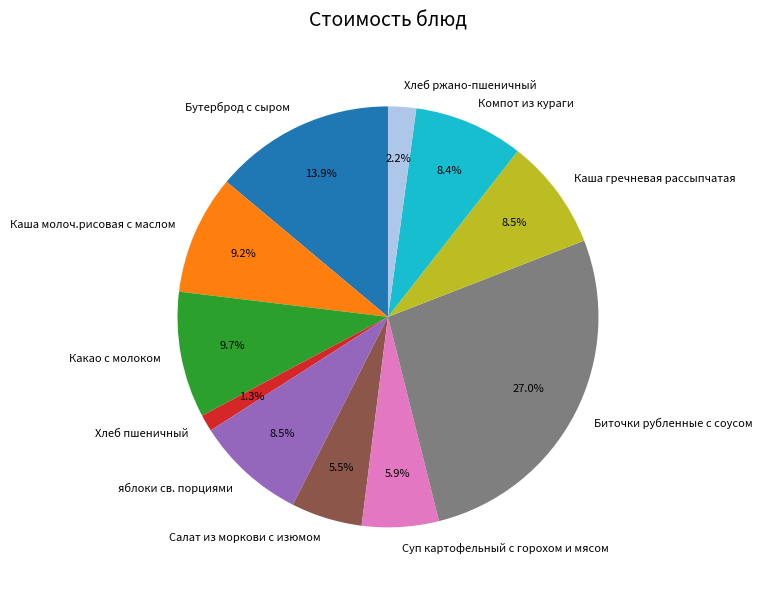

Approximately how many times larger is the value at Суп картофельный с горохом и мясом compared to яблоки св. порциями?

0.7